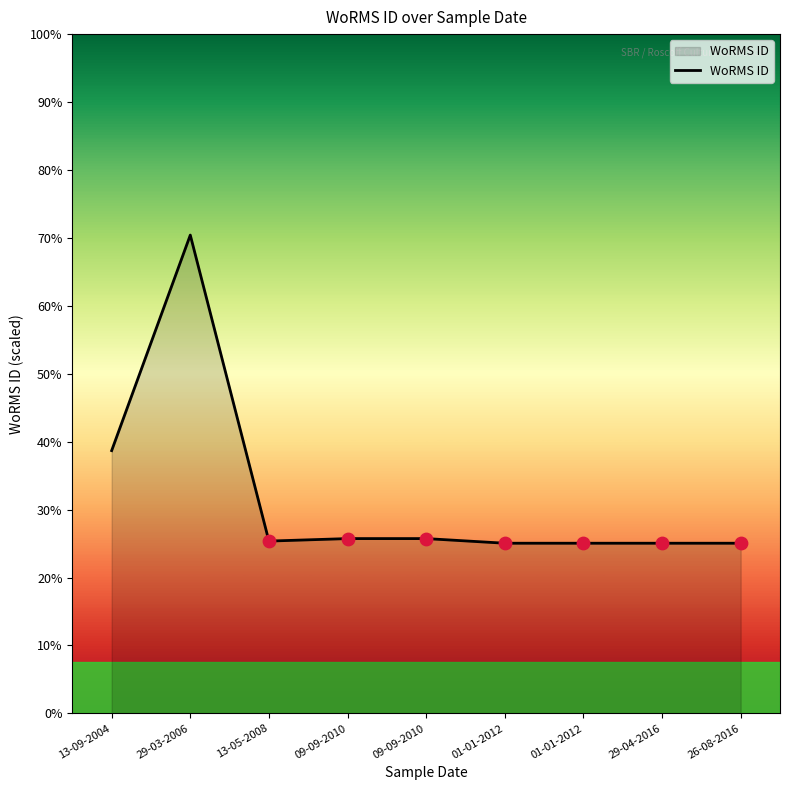

Approximately how many times larger is the value at 13-05-2008 compared to 01-01-2012?

1.0